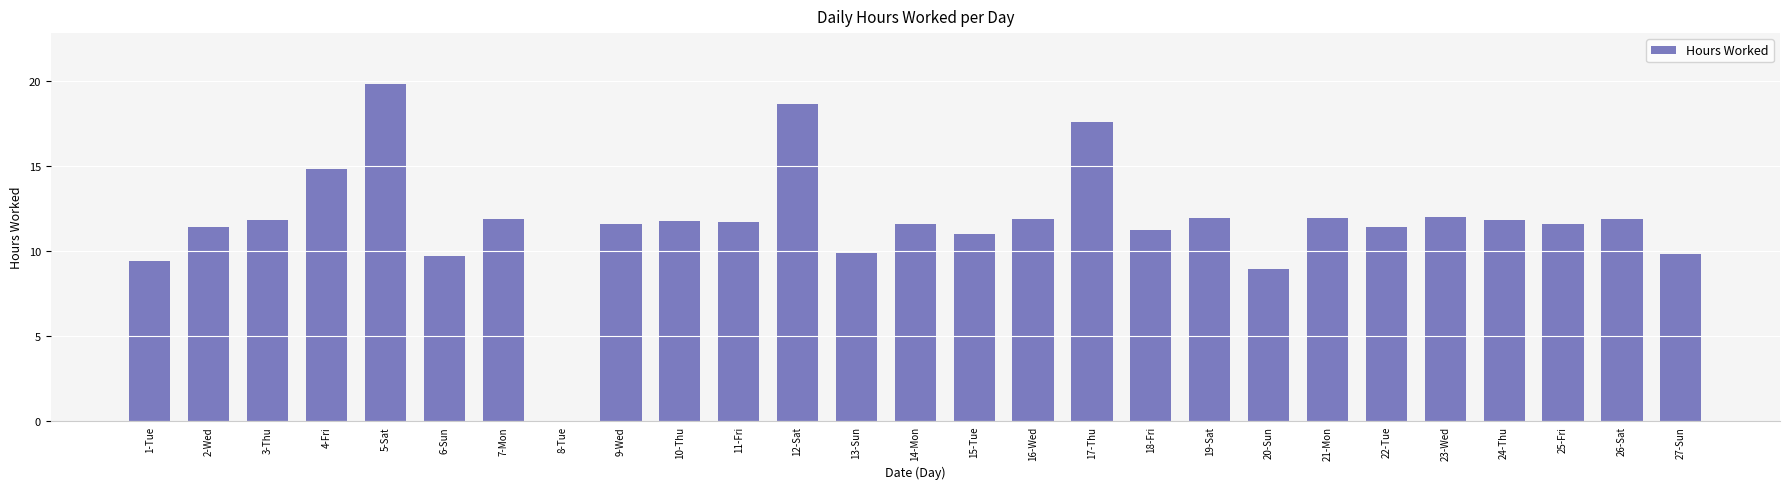

What is the average value?

11.8